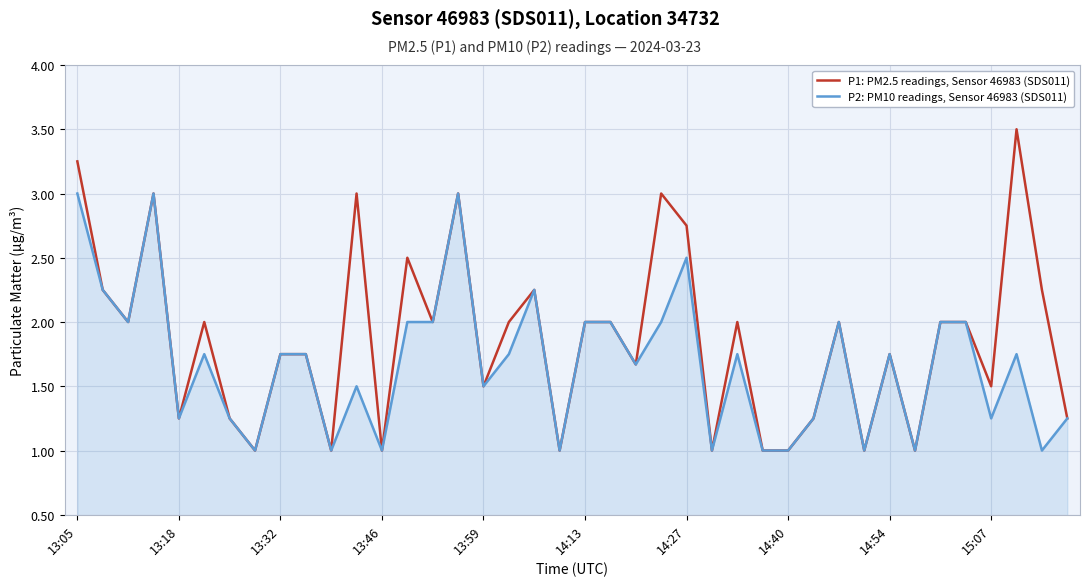

What is the maximum value for P1: PM2.5 readings, Sensor 46983 (SDS011)?

3.5